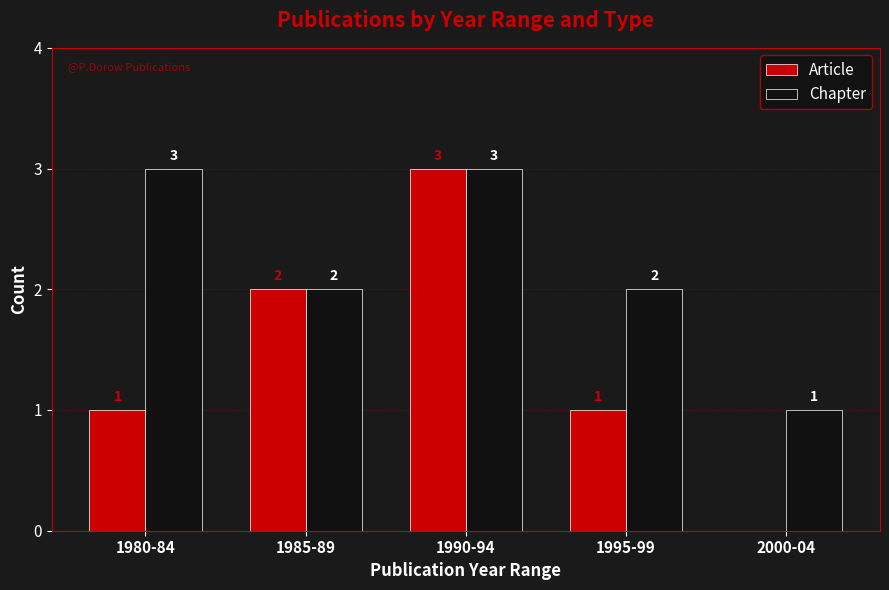

Which series has the largest total across all categories?

Chapter